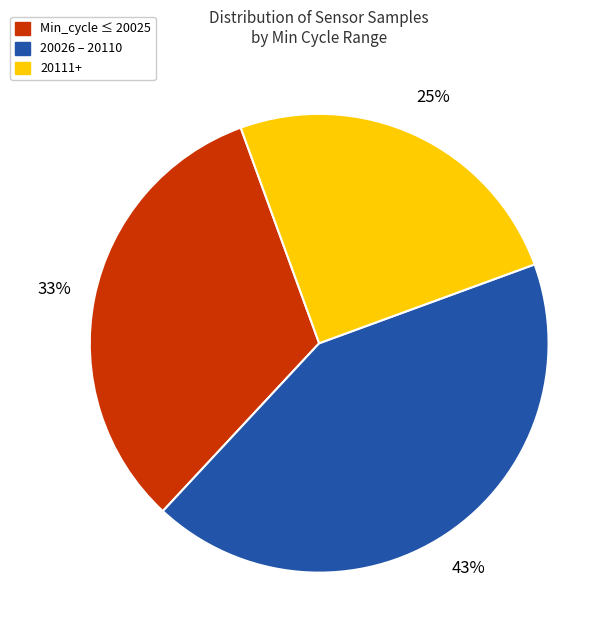

How many segments does this pie chart have?

3